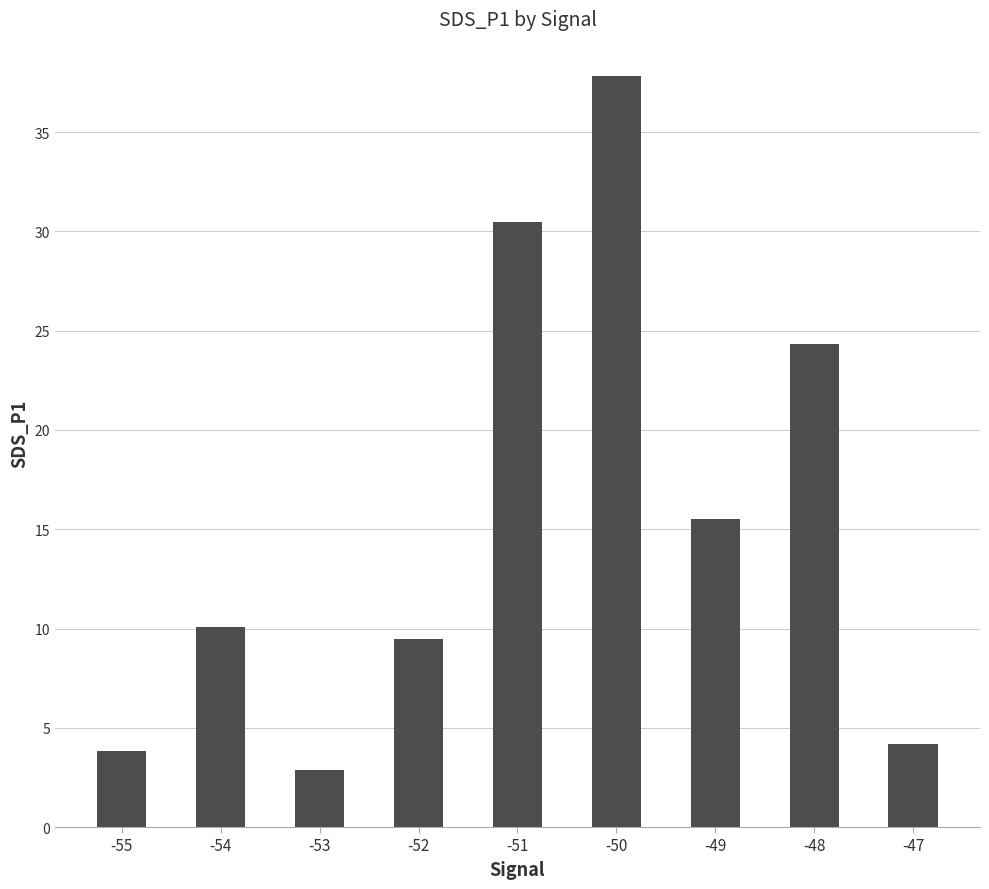

What is the value of the 9th bar from the left?

4.2